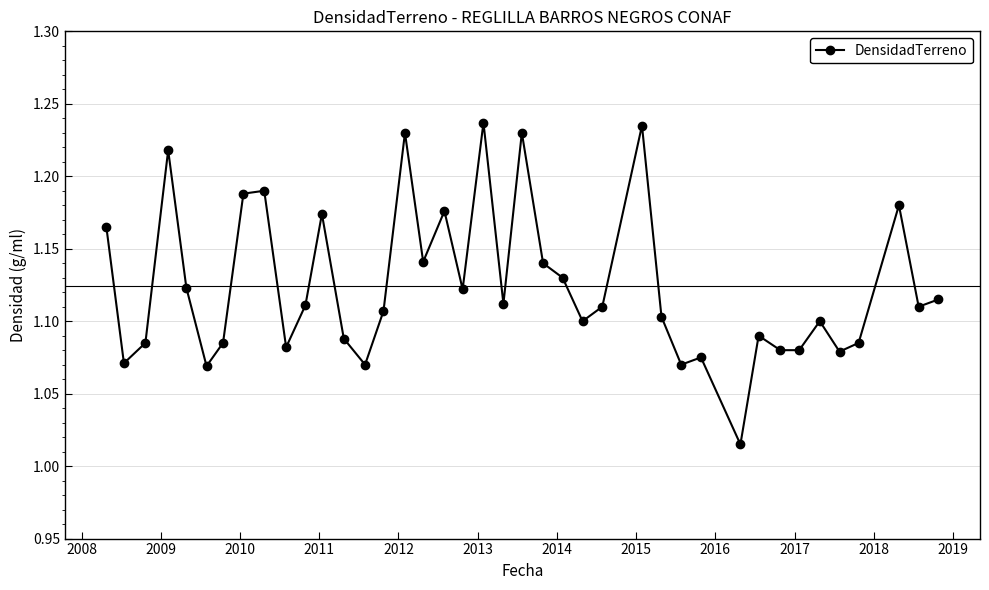

What is the sum of all values?

45.0